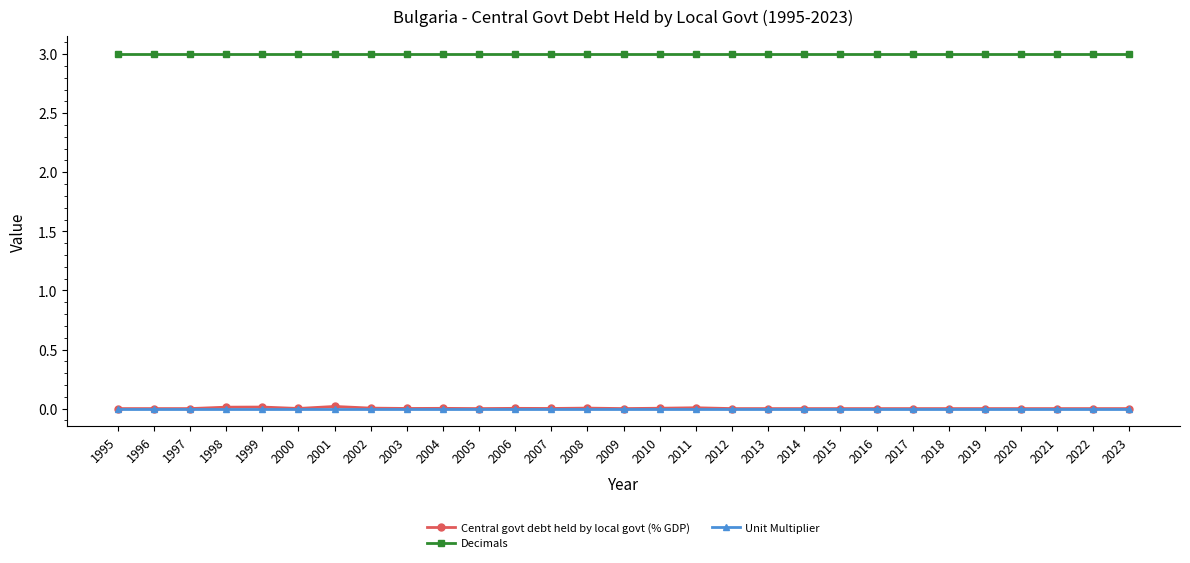

Which series has the largest total across all categories?

Decimals